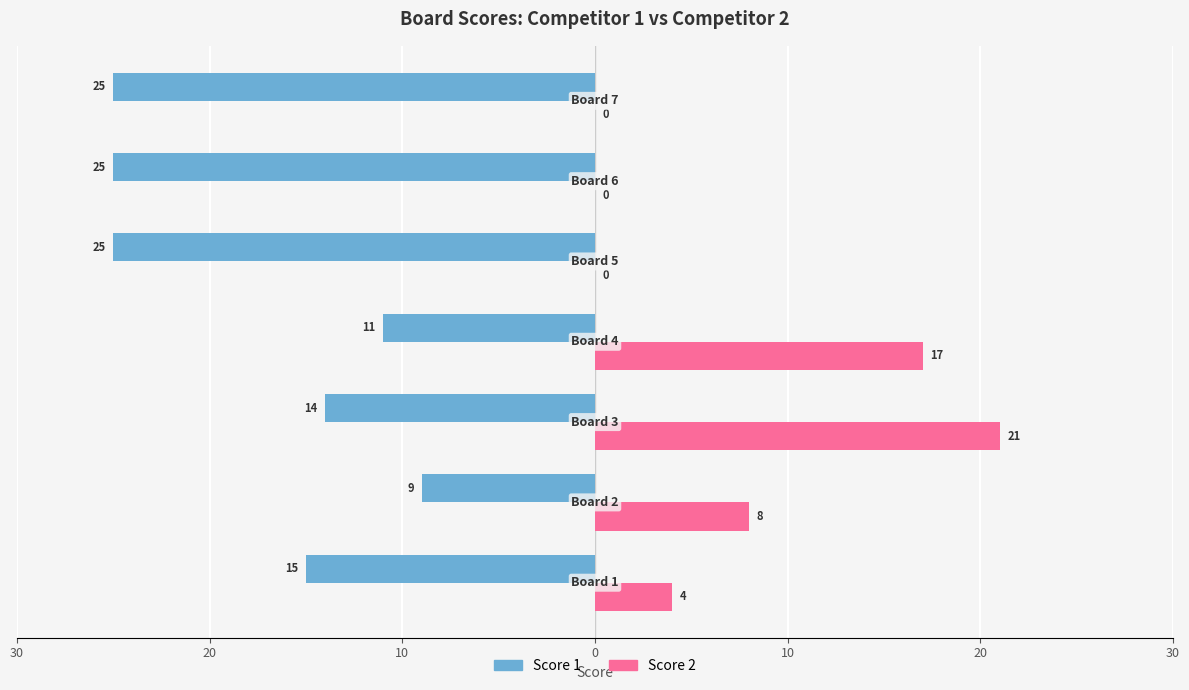

What are all the series names shown in the legend?

Score 1, Score 2